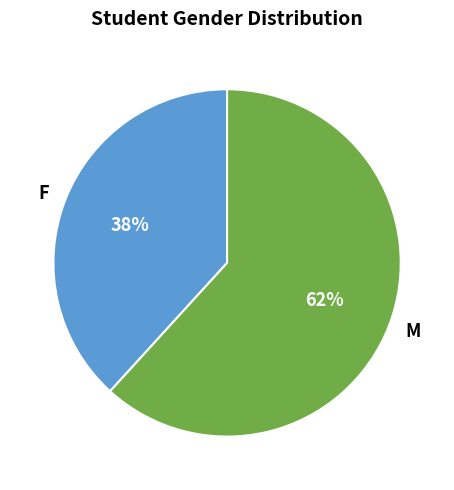

Is the sum of M and F greater than half?

Yes